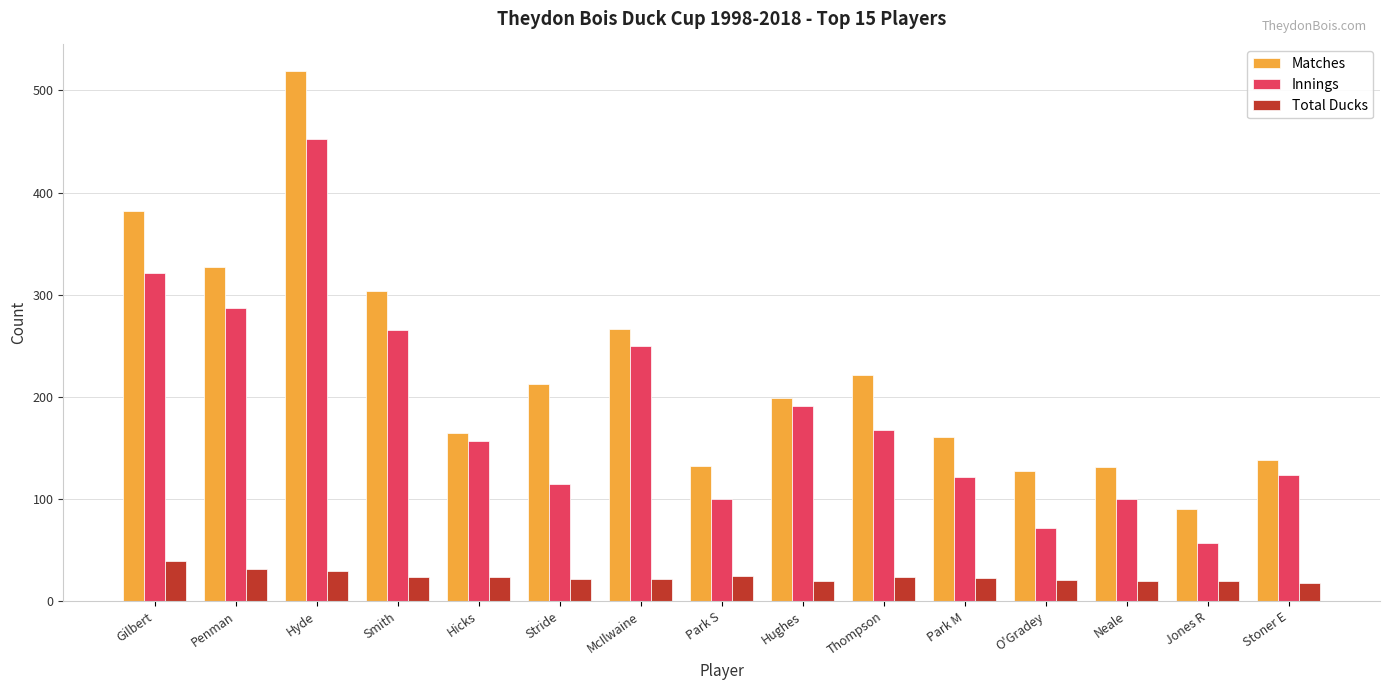

What are all the series names shown in the legend?

Matches, Innings, Total Ducks